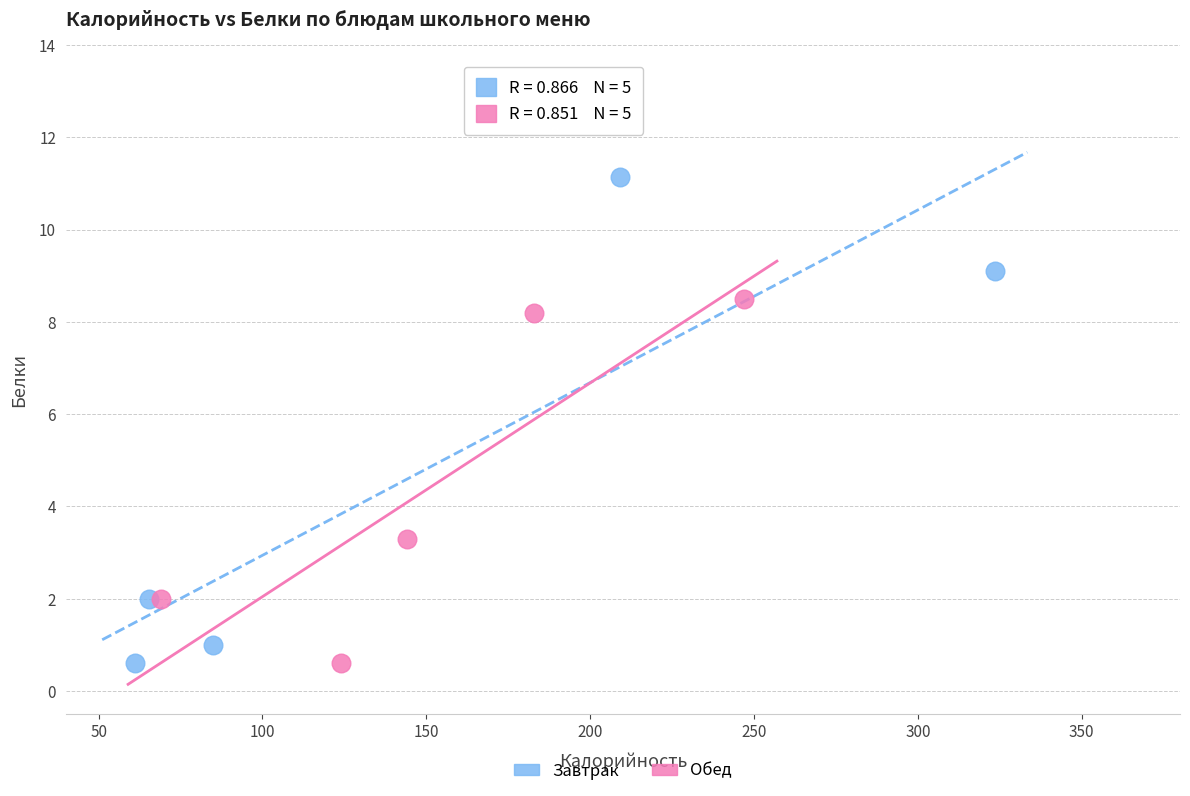

Which series reaches the maximum Y coordinate?

Завтрак